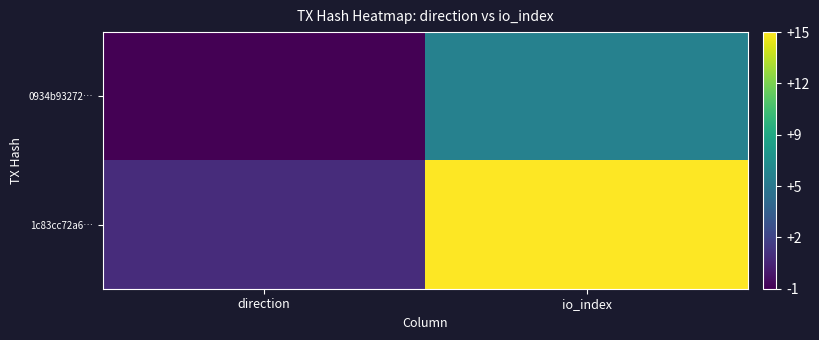

How many series are shown in this chart?

2